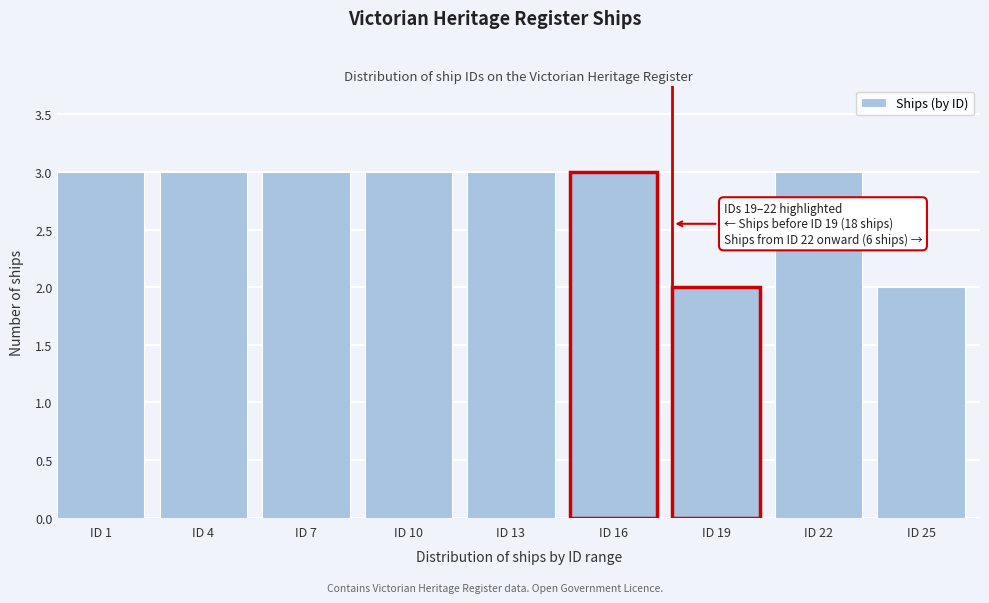

Reading left to right, what are all the values shown in this chart?

3	3	3	3	3	3	2	3	2